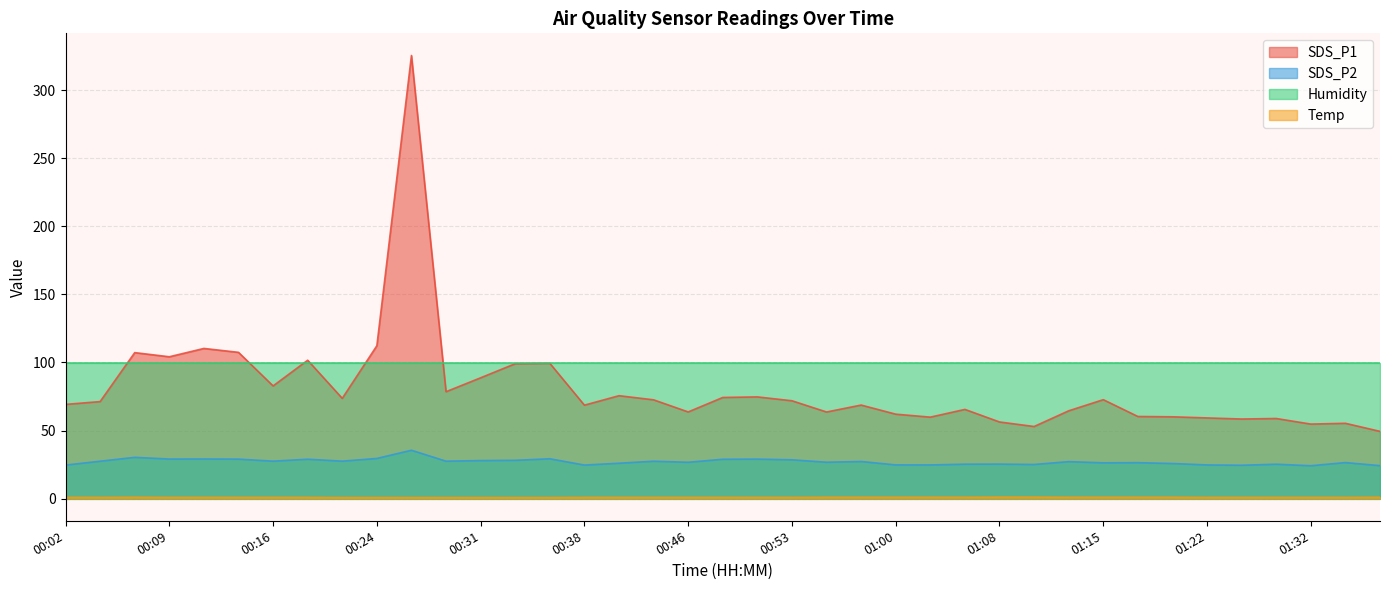

What is the spread (max minus min) of values at 00:14?

106.5